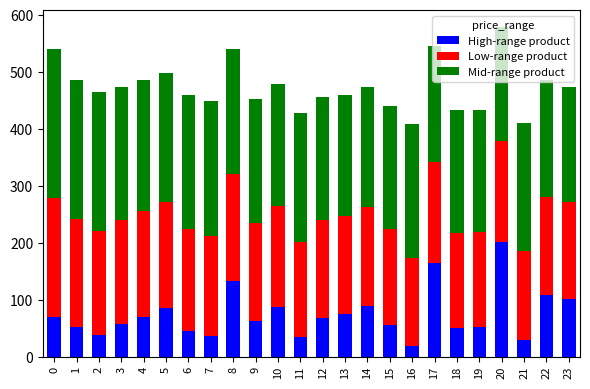

True or false: High-range product has a value of 29.0 at 21.

True